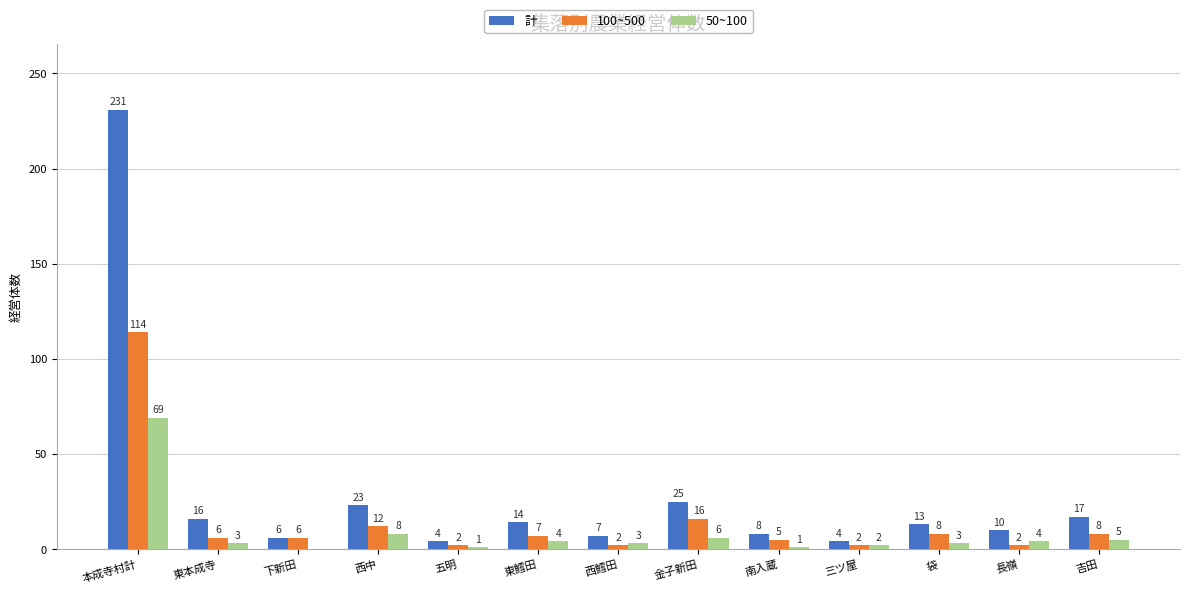

The value of 50~100 at 下新田 is 0. True or false?

True